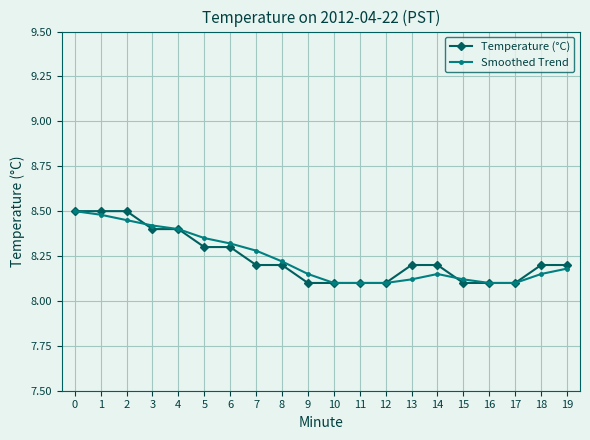

Between 9 and 16, which series saw the biggest shift?

Smoothed Trend